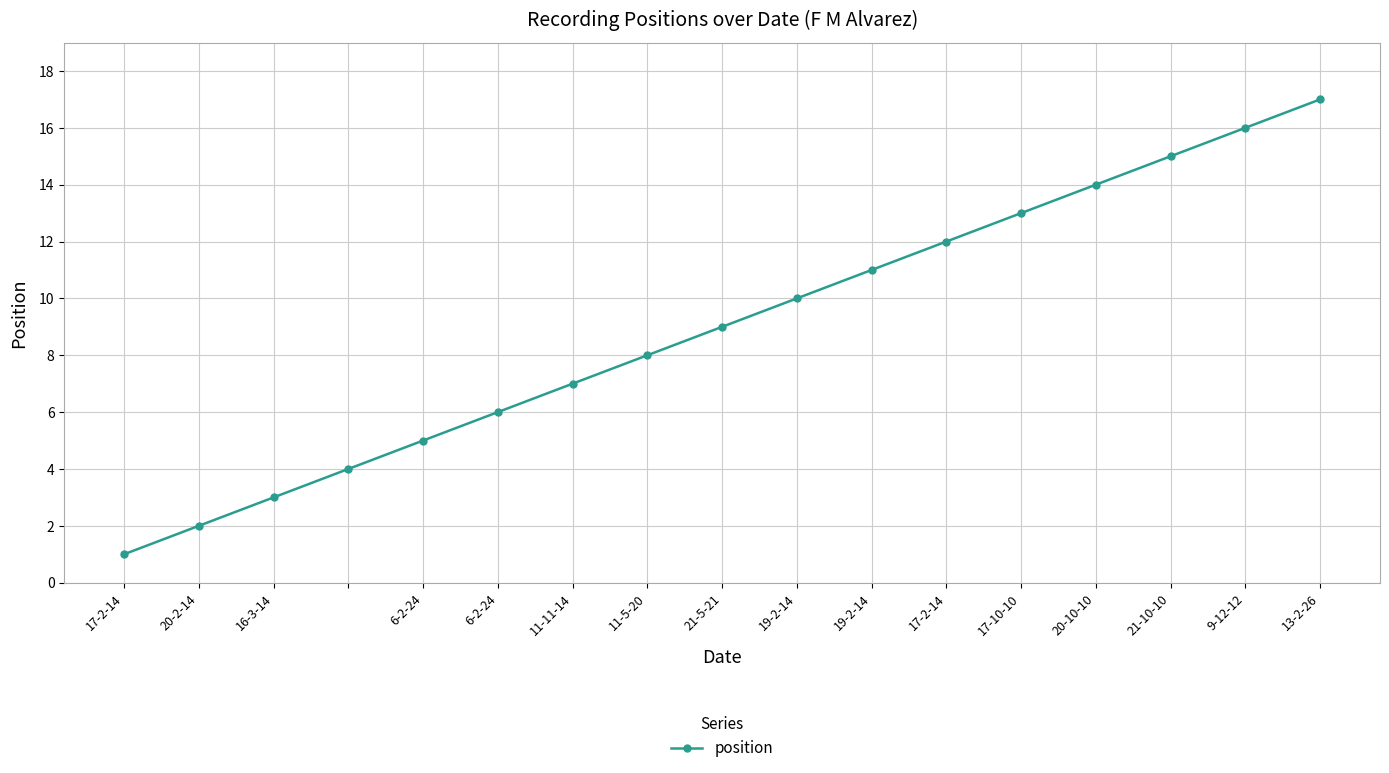

True or false: there are more than 0 points higher than both neighbors.

False